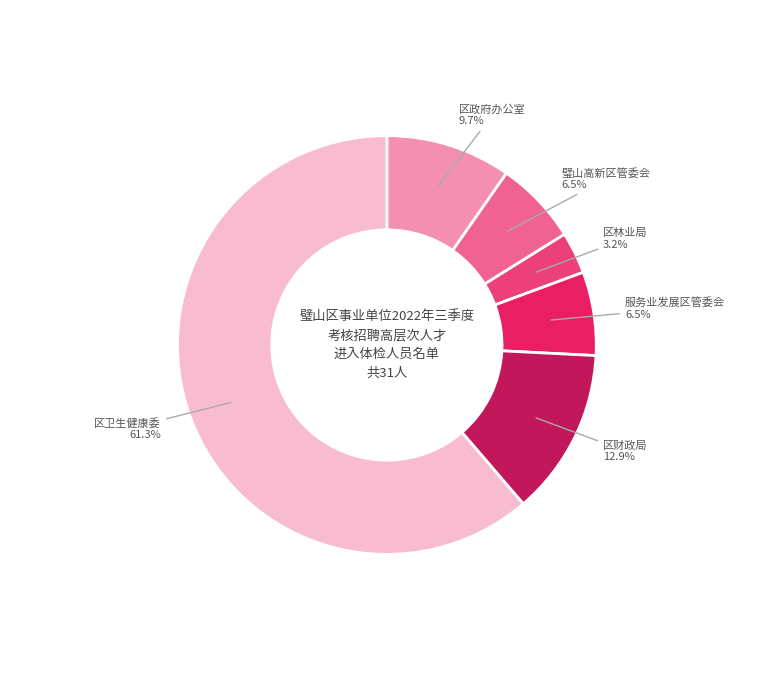

How many segments does this pie chart have?

6